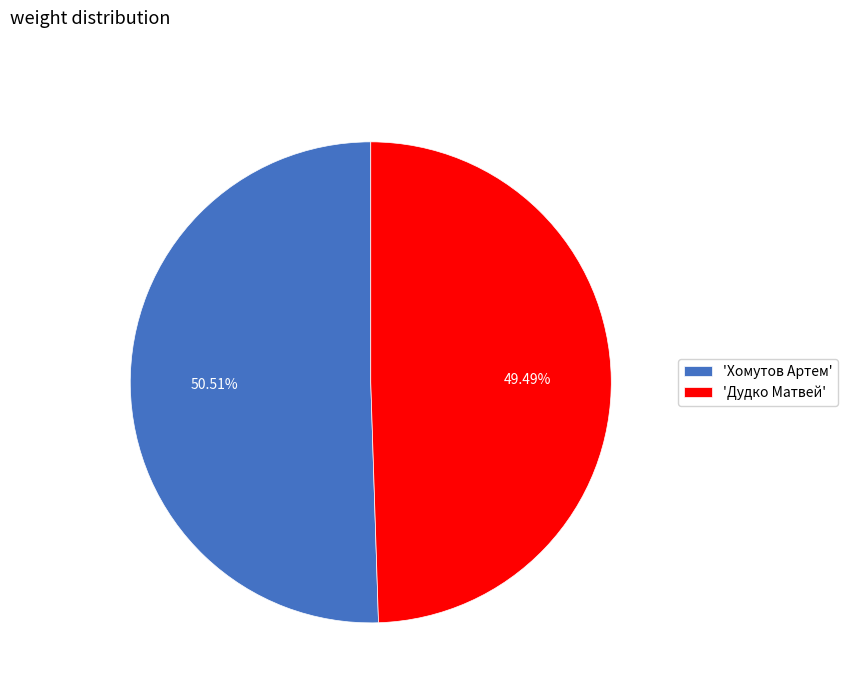

Count the number of slices in the pie.

2